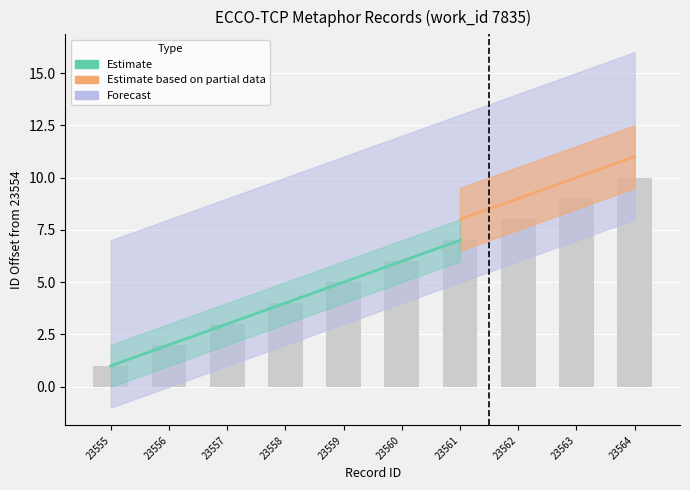

Reading left to right, extract all data points from this chart.

23555=1	23556=2	23557=3	23558=4	23559=5	23560=6	23561=7